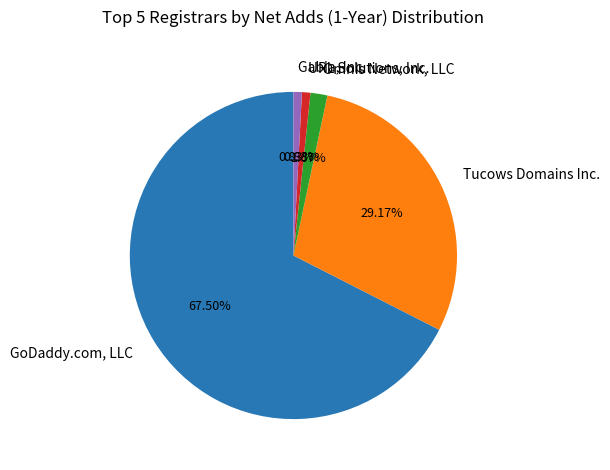

To the nearest percent, what percentage of the pie is Gabia, Inc.?

1%